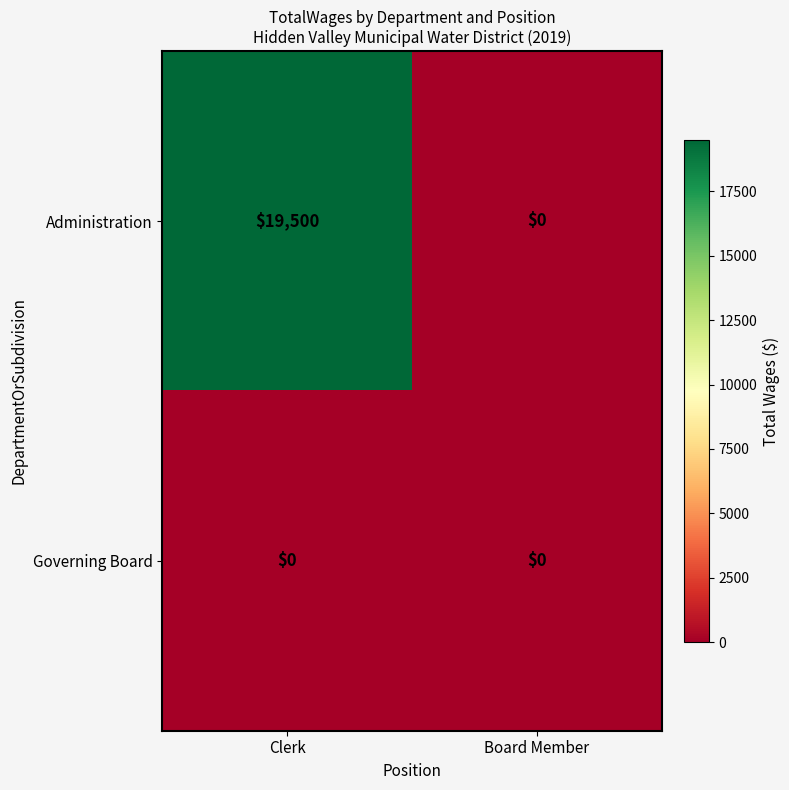

What is the spread (max minus min) of values at Clerk?

19500